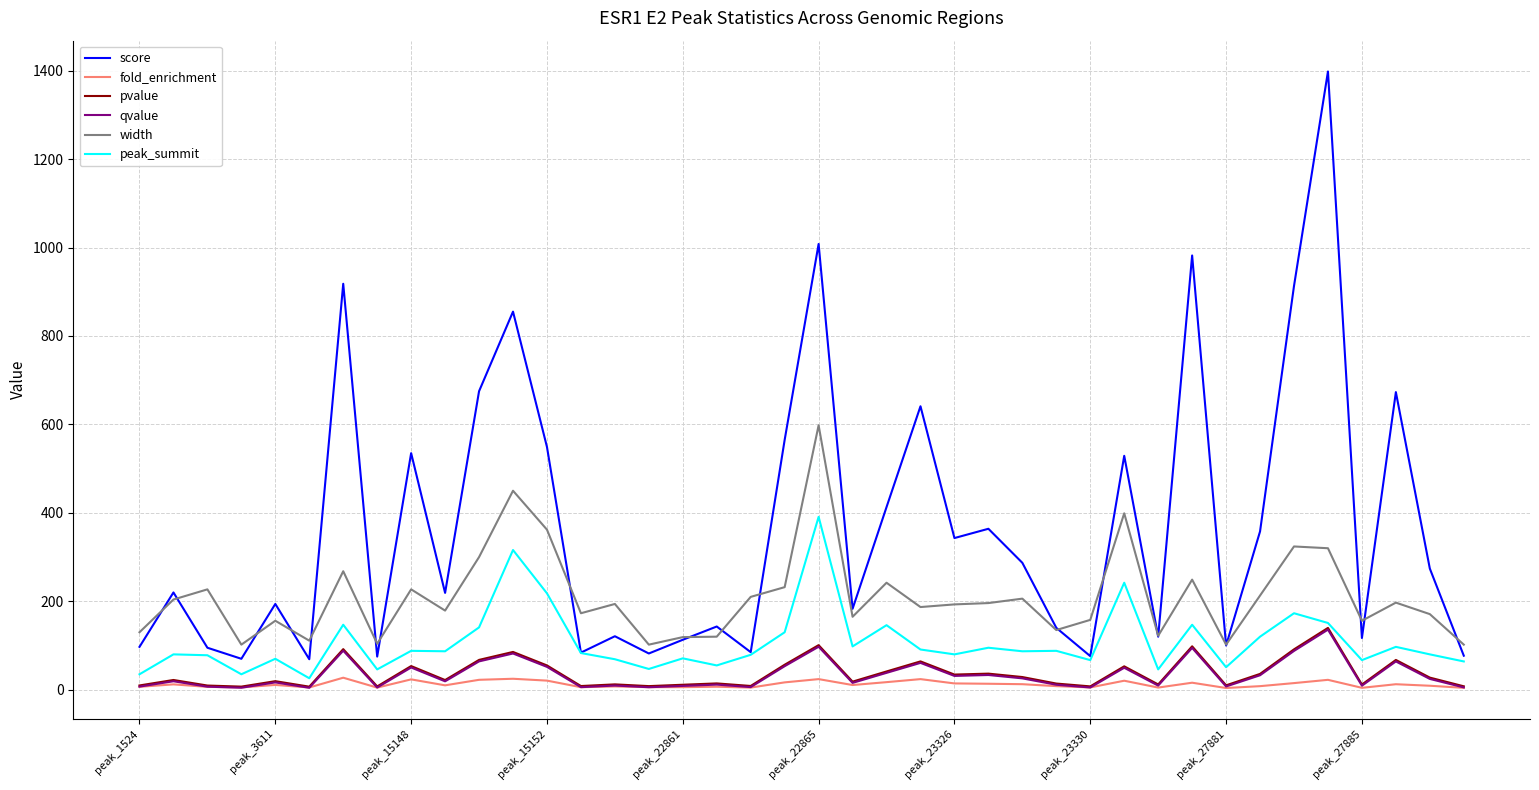

Which series has the widest spread of values?

score